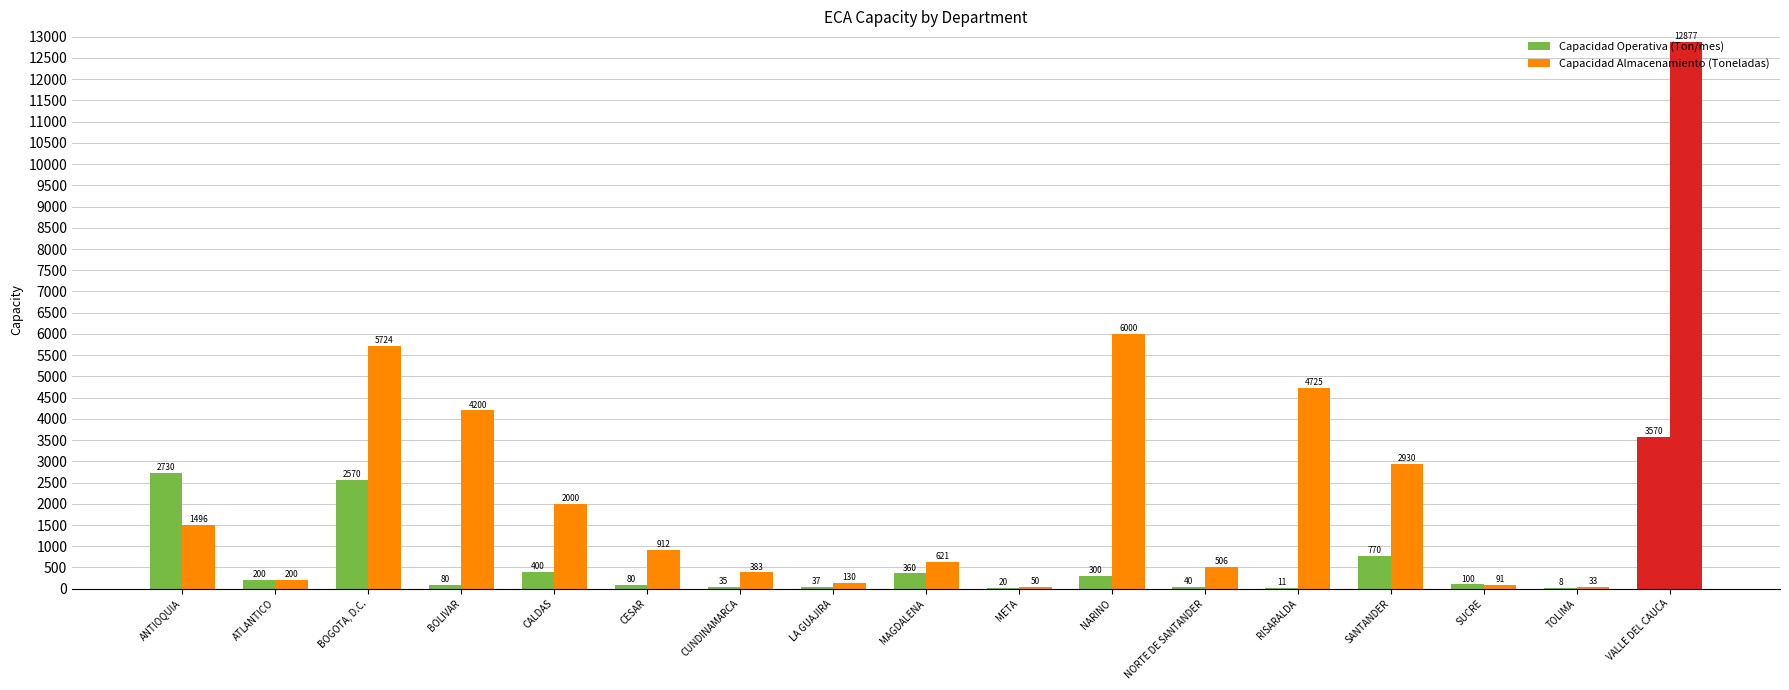

How many series are shown in this chart?

2